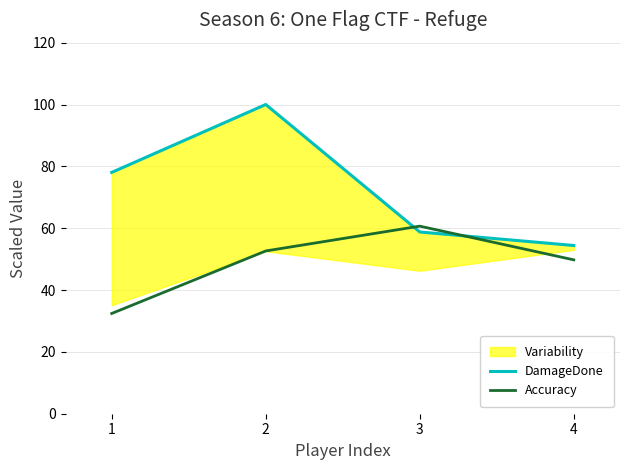

At which label does Accuracy first exceed 52?

2